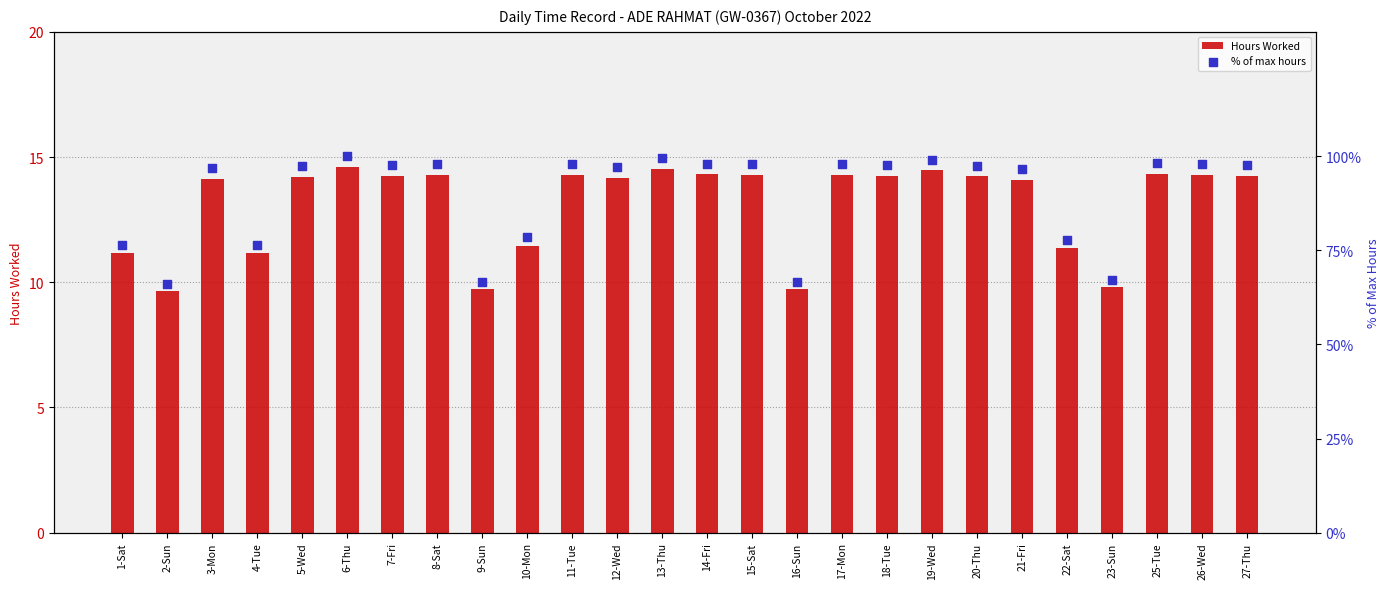

Which series reaches the maximum Y coordinate?

% of max hours